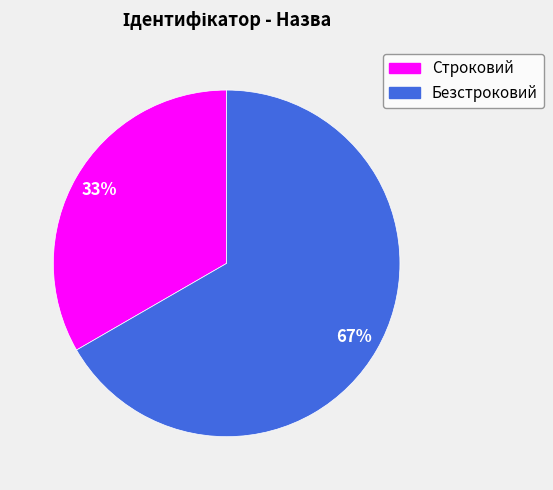

Which slice is the smallest?

Строковий